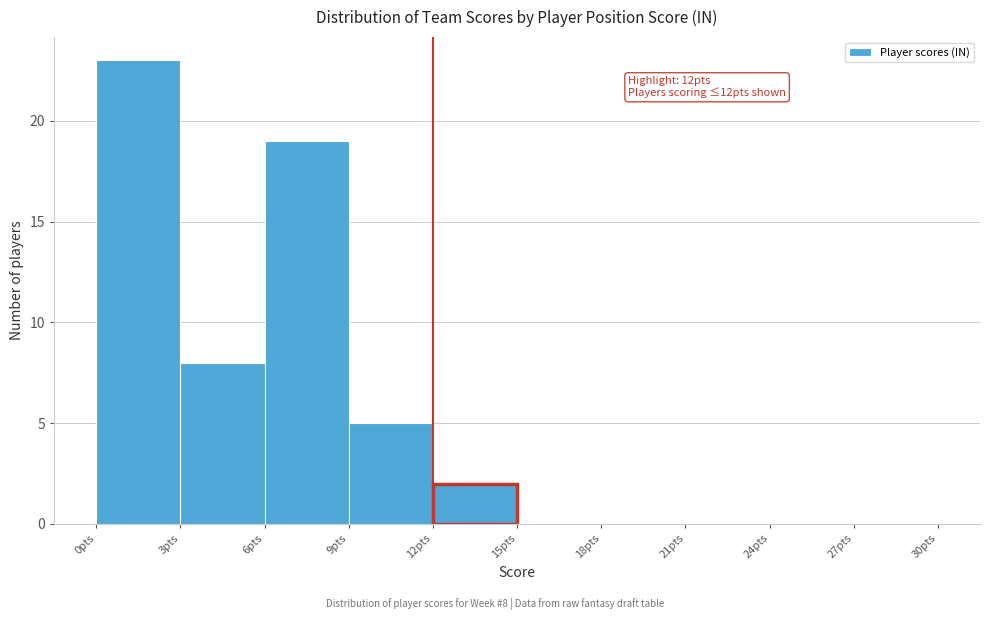

Which range on the x-axis has the tallest bar?

0 to 3